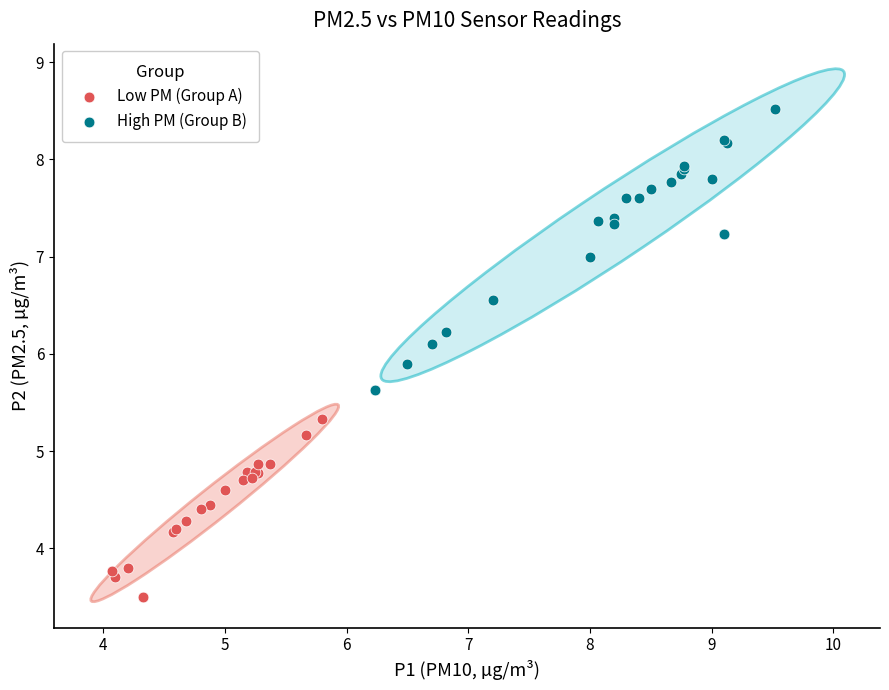

Which series has the largest Y range (max minus min)?

High PM (Group B)